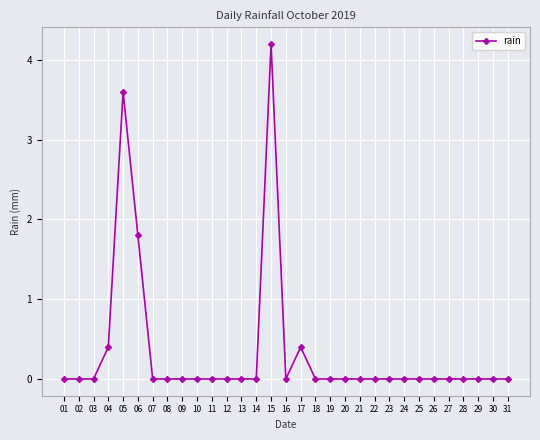

The chart shows a value of 0.0 at 18. True or false?

True